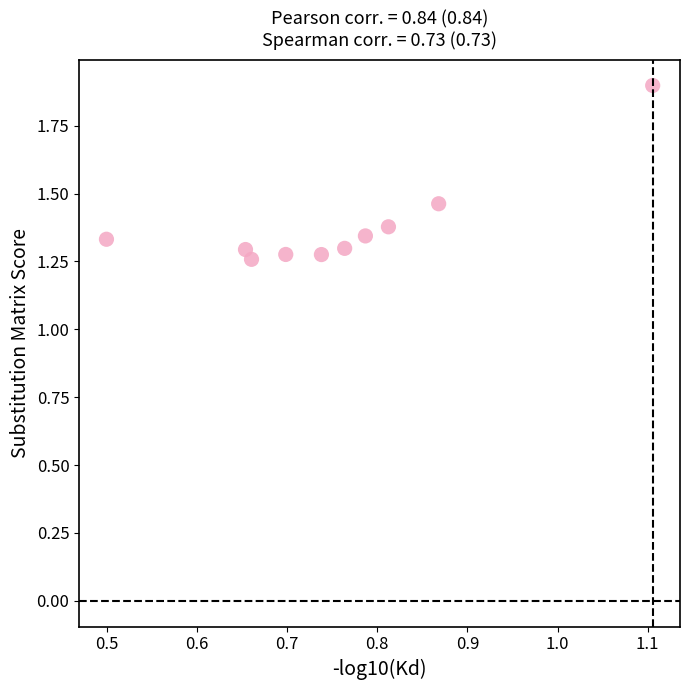

What is the range of Y values (max minus min)?

0.6